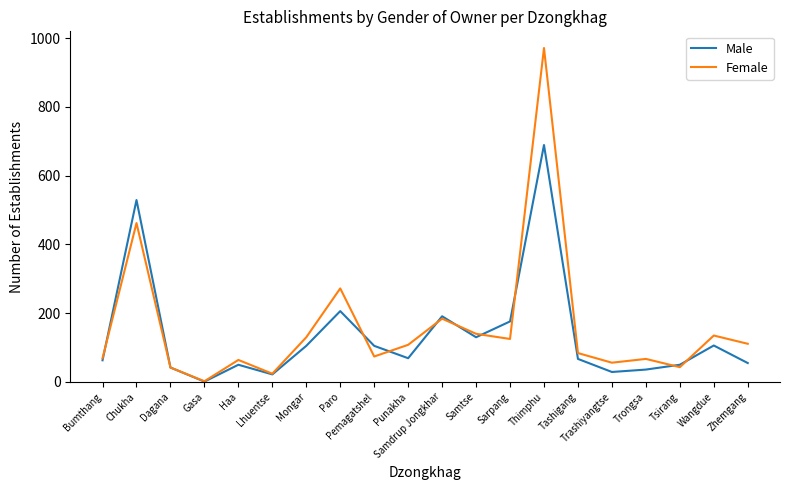

List the series in order of their peak value, lowest first.

Male, Female